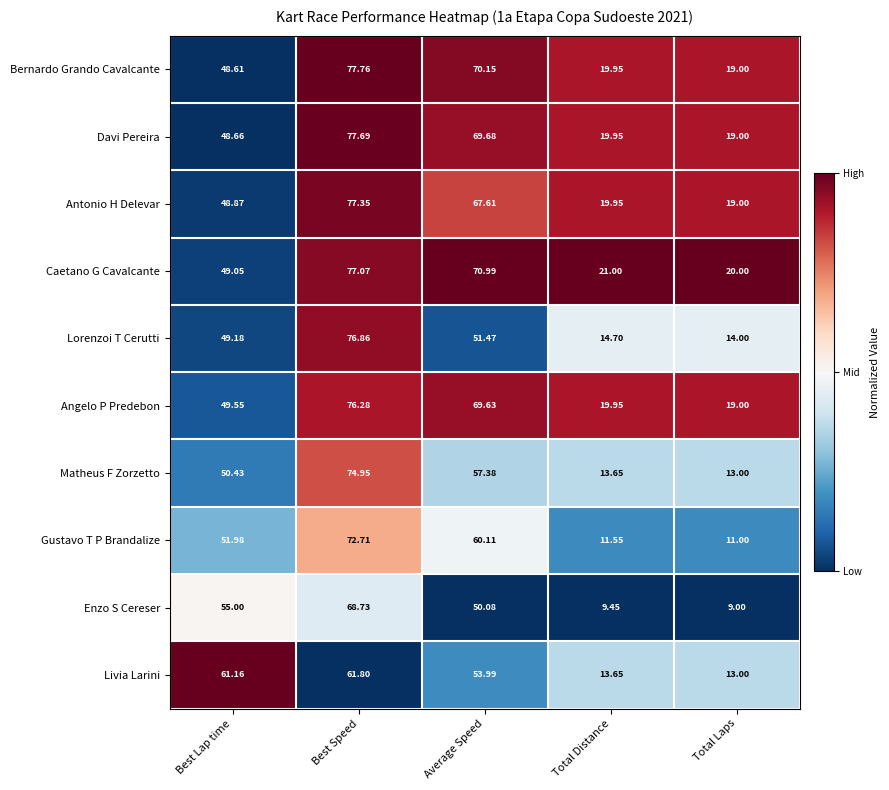

Between Average Speed and Total Laps, which series saw the biggest shift?

Bernardo Grando Cavalcante